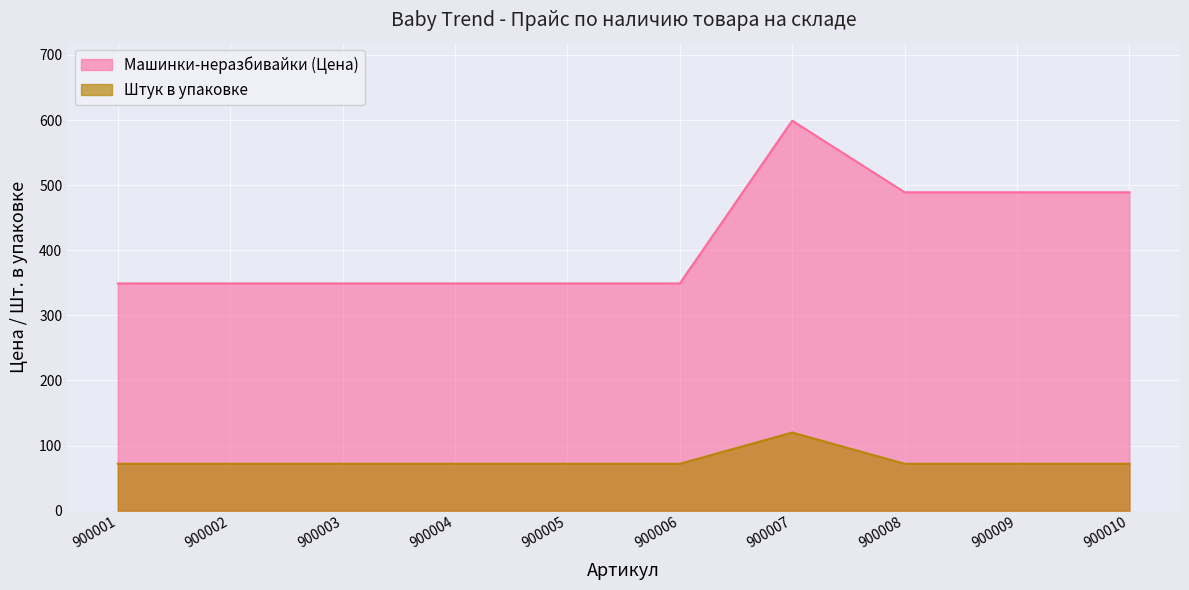

Reading right to left, list all the values displayed in this chart.

Машинки-неразбивайки (Цена): 489	489	489	599	349	349	349	349	349	349
Штук в упаковке: 72	72	72	120	72	72	72	72	72	72